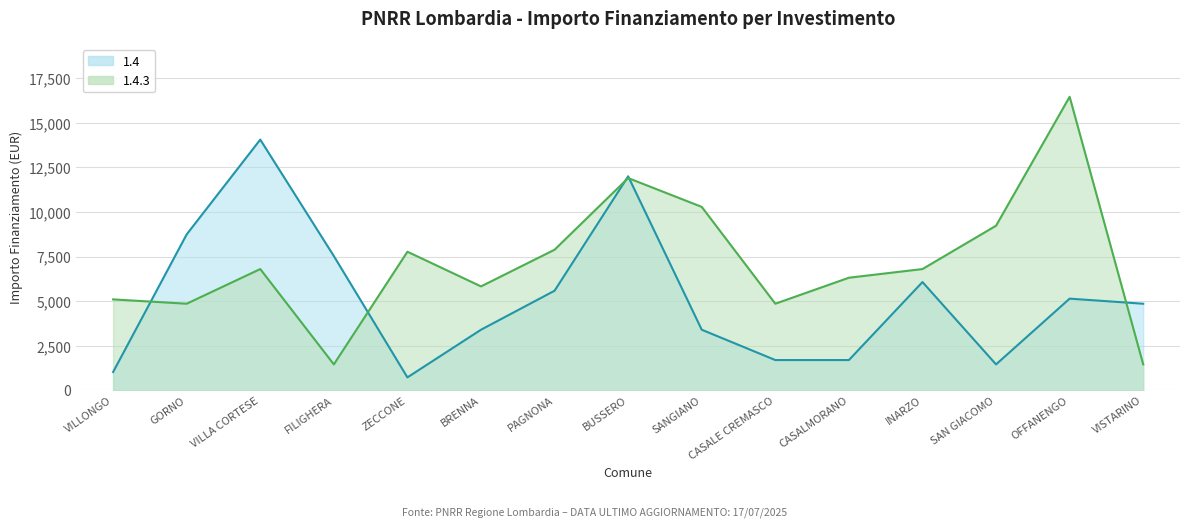

What is the spread (max minus min) of values at VILLA CORTESE?

7259